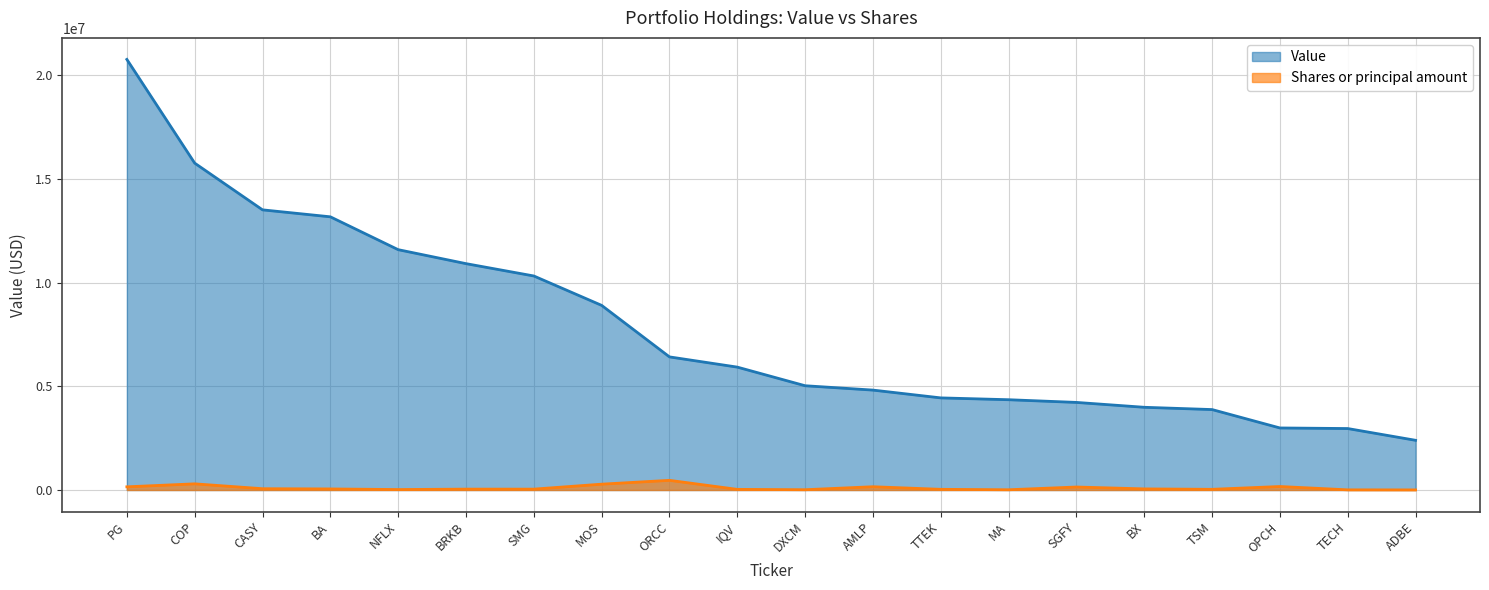

Rank the series by their average value, from highest to lowest.

Value, Shares or principal amount